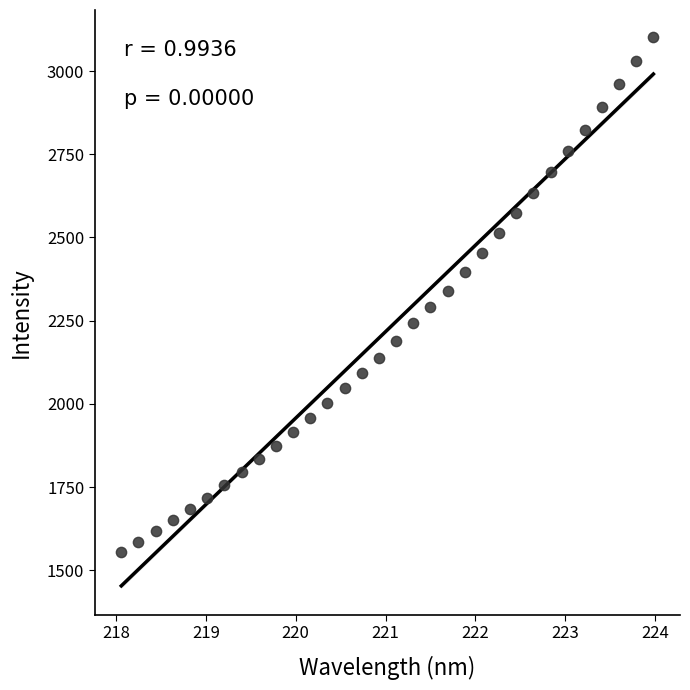

What is the range of Y values (max minus min)?

1546.0